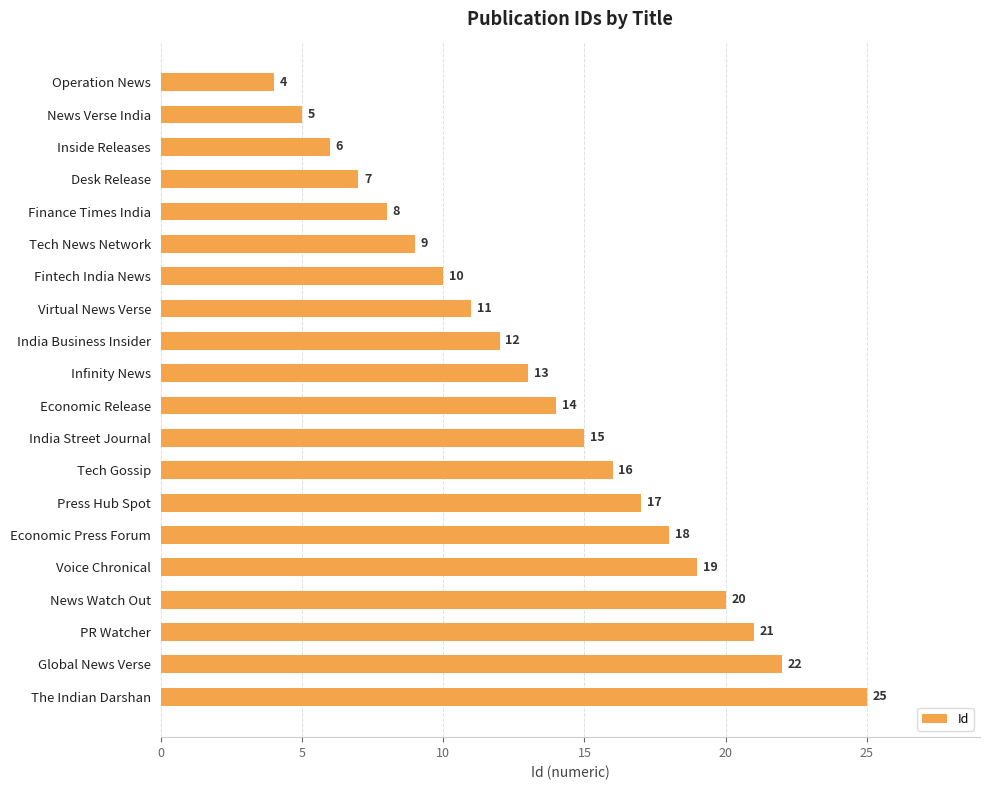

Approximately how many times larger is the value at India Street Journal compared to The Indian Darshan?

0.6